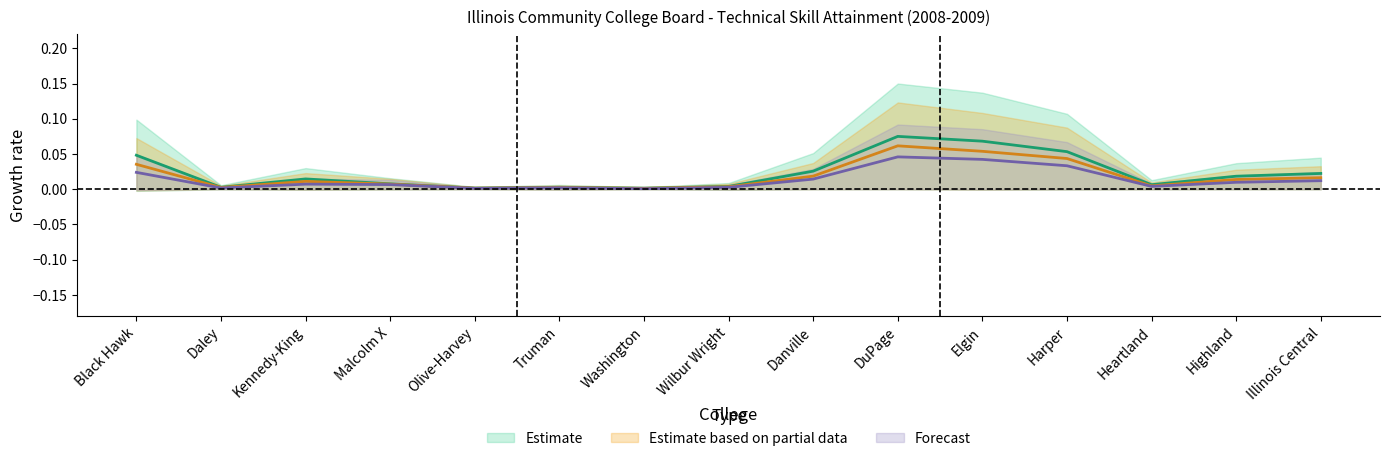

Does the chart have visible grid lines?

No